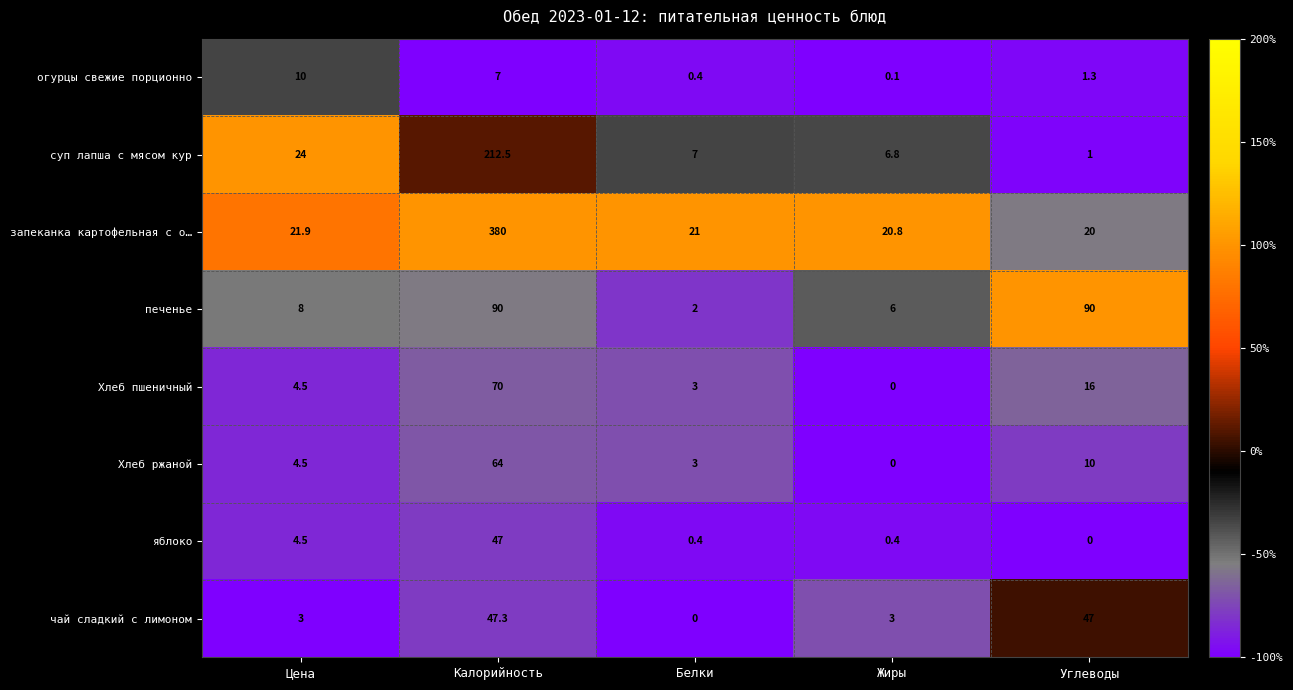

What is the sum of all Хлеб ржаной values?

81.5